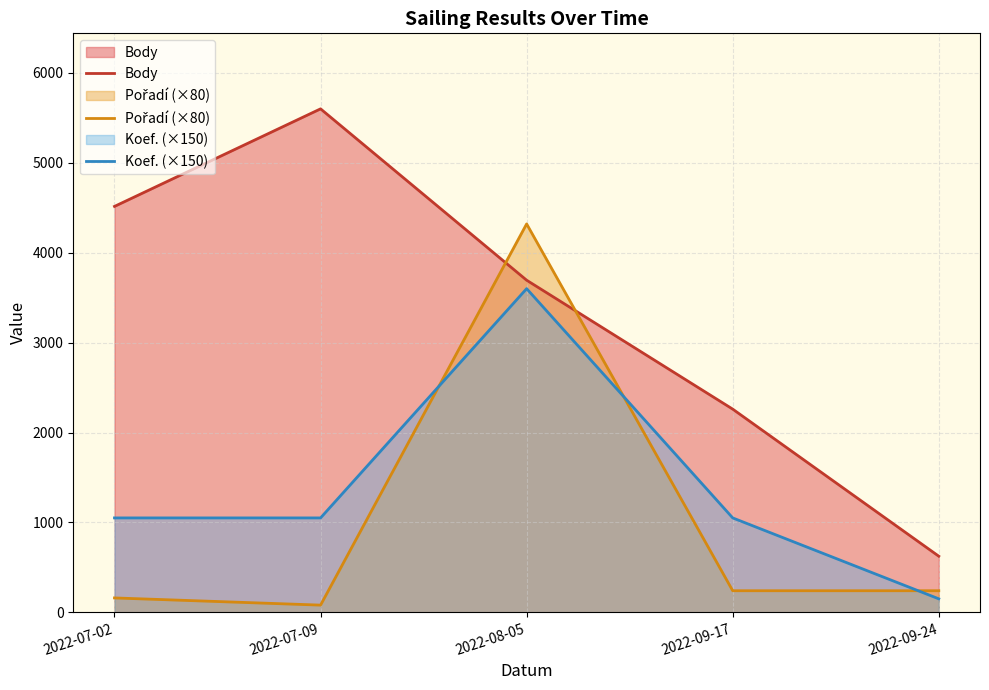

Rank the series by their average value, from lowest to highest.

Pořadí (×80), Koef. (×150), Body